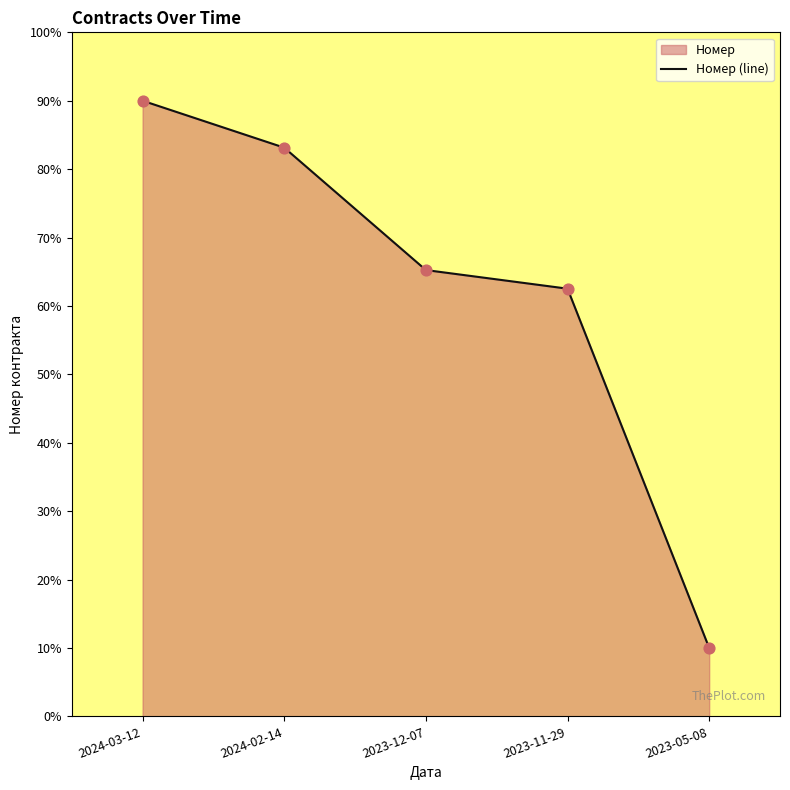

Between 2023-11-29 and 2023-05-08, which is larger?

2023-11-29